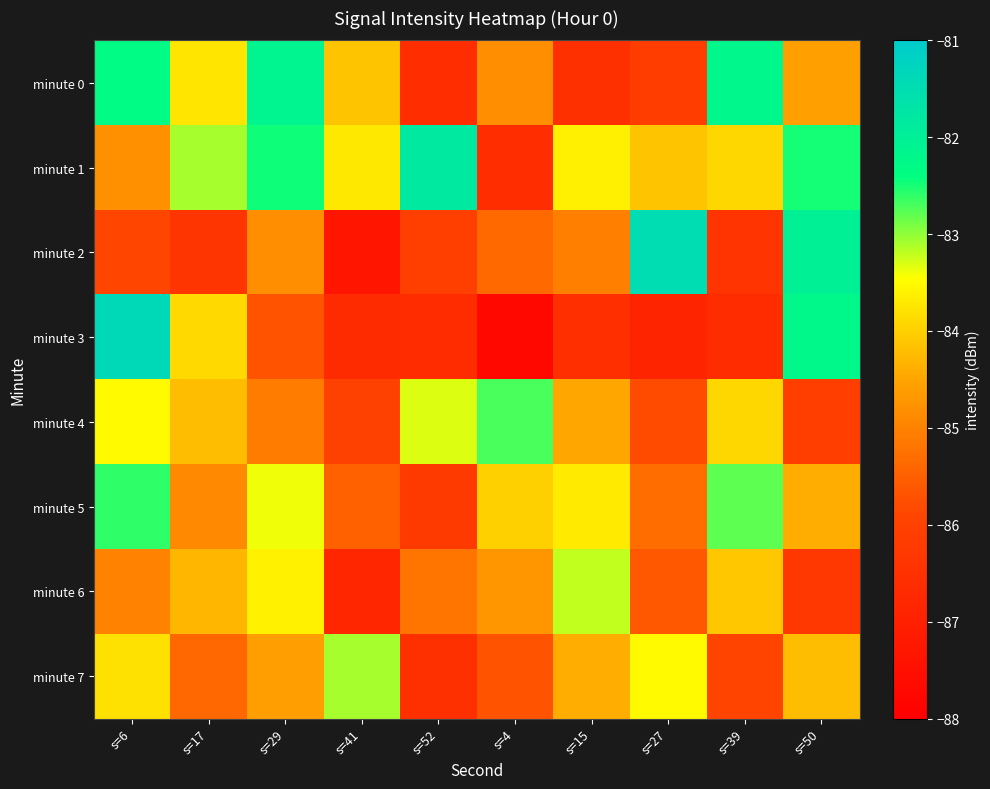

Reading left to right, list all the values displayed in this chart.

minute 0: s=6=-82.3	s=17=-83.8	s=29=-82.1	s=41=-84.1	s=52=-86.6	s=4=-84.8	s=15=-86.5	s=27=-86.1	s=39=-82.2	s=50=-84.6
minute 1: s=6=-84.8	s=17=-83.1	s=29=-82.5	s=41=-83.7	s=52=-81.8	s=4=-86.6	s=15=-83.7	s=27=-84.1	s=39=-83.9	s=50=-82.5
minute 2: s=6=-85.9	s=17=-86.4	s=29=-84.8	s=41=-87.3	s=52=-86.1	s=4=-85.4	s=15=-85.0	s=27=-81.5	s=39=-86.4	s=50=-82.0
minute 3: s=6=-81.4	s=17=-83.9	s=29=-85.7	s=41=-86.7	s=52=-86.7	s=4=-87.7	s=15=-86.5	s=27=-86.9	s=39=-86.7	s=50=-82.2
minute 4: s=6=-83.5	s=17=-84.2	s=29=-85.1	s=41=-86.0	s=52=-83.3	s=4=-82.7	s=15=-84.5	s=27=-85.8	s=39=-83.9	s=50=-86.1
minute 5: s=6=-82.6	s=17=-84.9	s=29=-83.4	s=41=-85.5	s=52=-86.2	s=4=-84.0	s=15=-83.7	s=27=-85.3	s=39=-82.8	s=50=-84.4
minute 6: s=6=-85.0	s=17=-84.3	s=29=-83.6	s=41=-86.8	s=52=-85.2	s=4=-84.7	s=15=-83.2	s=27=-85.6	s=39=-84.1	s=50=-86.3
minute 7: s=6=-83.8	s=17=-85.4	s=29=-84.6	s=41=-83.1	s=52=-86.5	s=4=-85.7	s=15=-84.4	s=27=-83.5	s=39=-85.9	s=50=-84.2